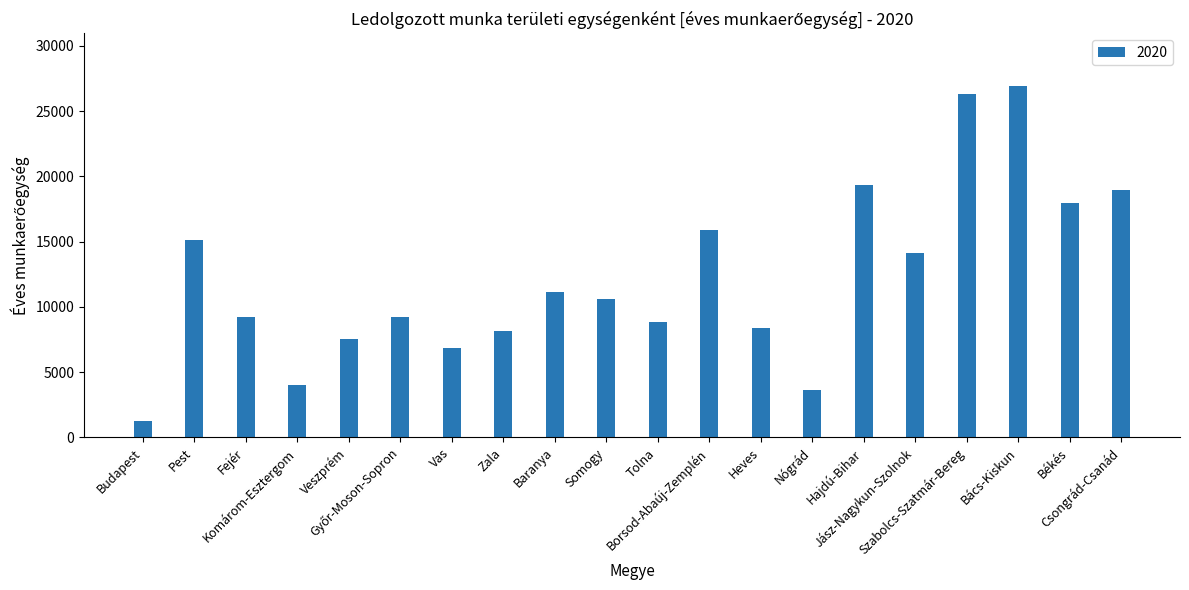

What is the maximum value shown in the chart?

26942